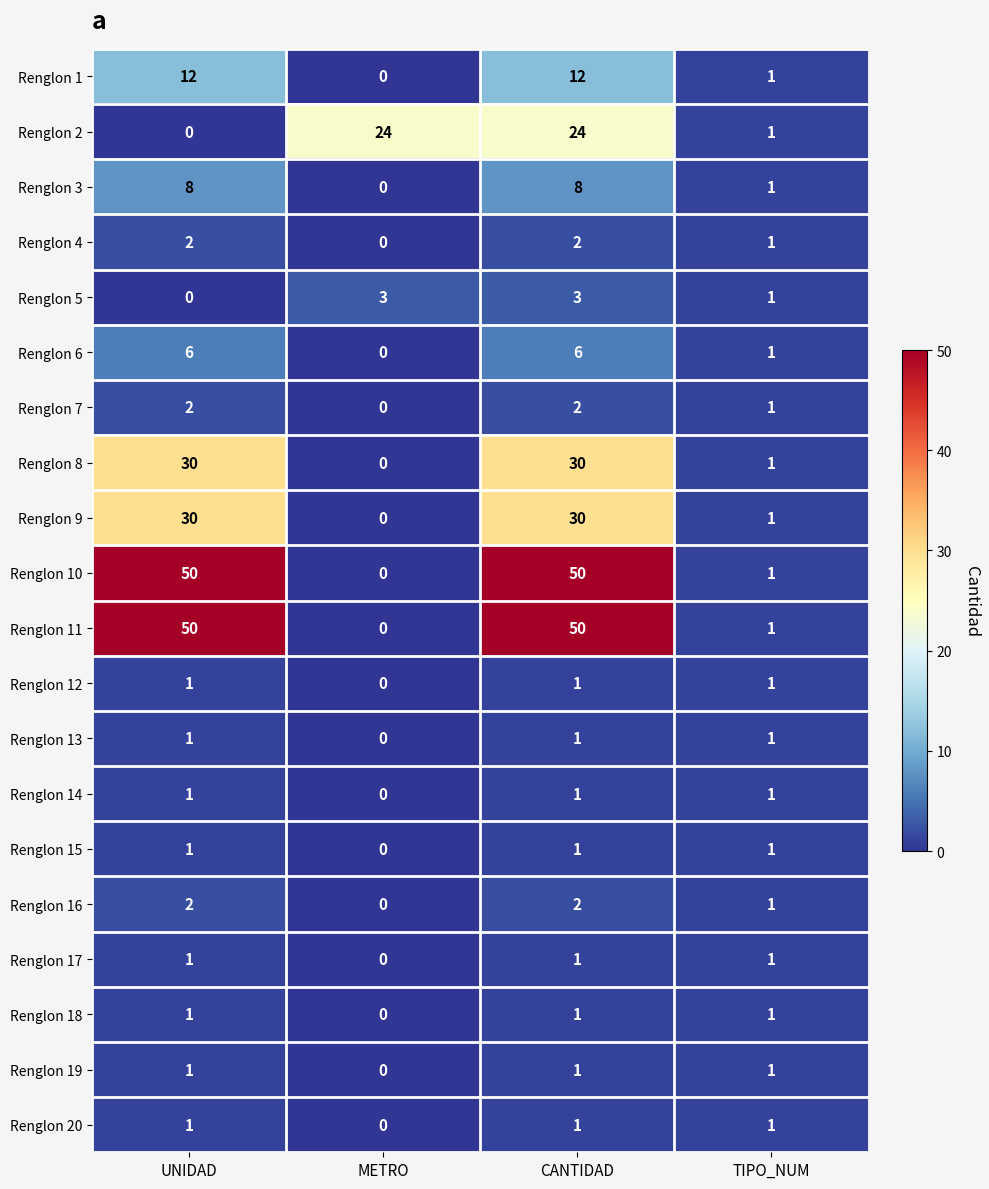

The Renglon 8 series shows 13 at CANTIDAD. True or false?

False